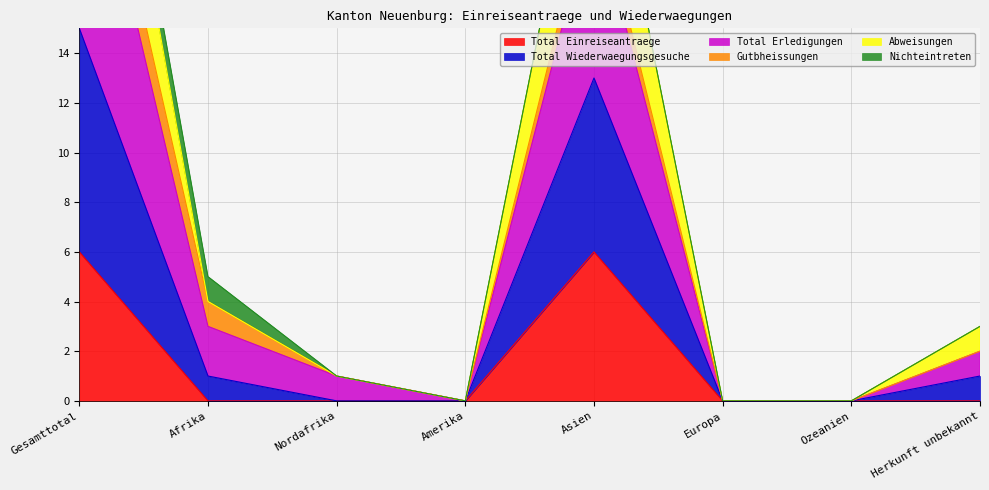

Read the Total Einreiseantraege value at Asien.

6